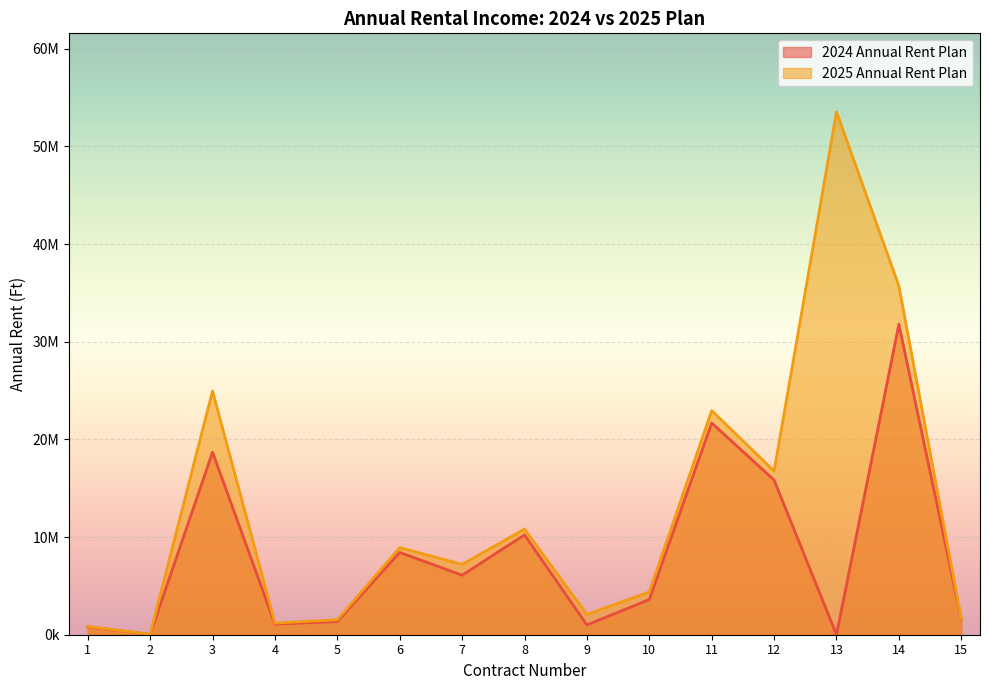

Rank the series at 3 from highest to lowest value.

2025 Annual Rent Plan, 2024 Annual Rent Plan